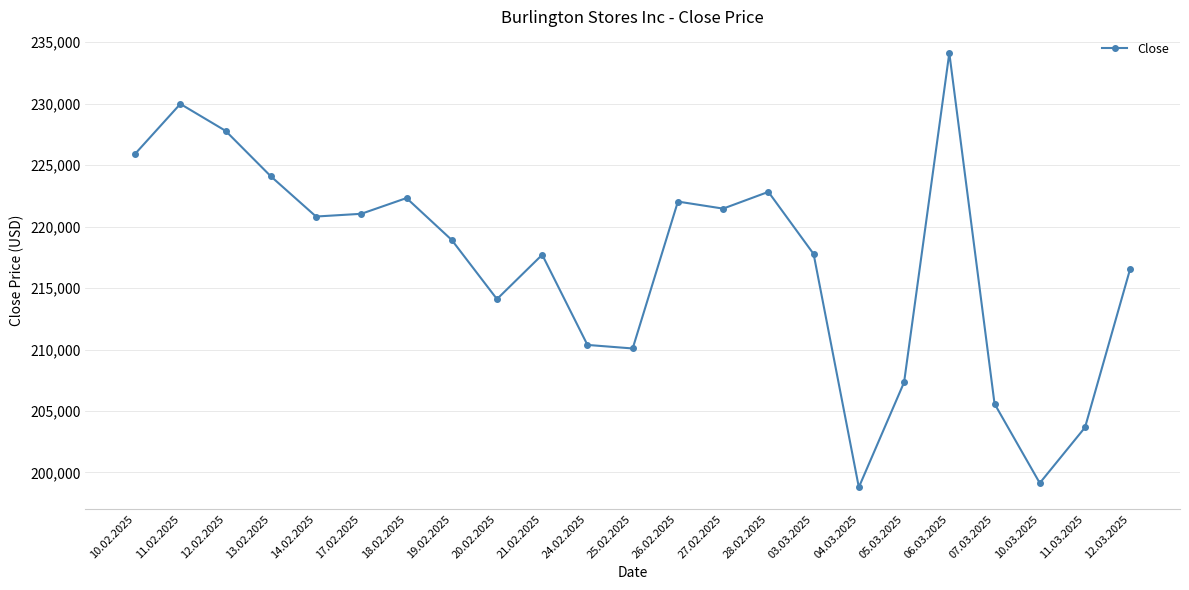

How many points are lower than both their immediate neighbors (excluding endpoints)?

6